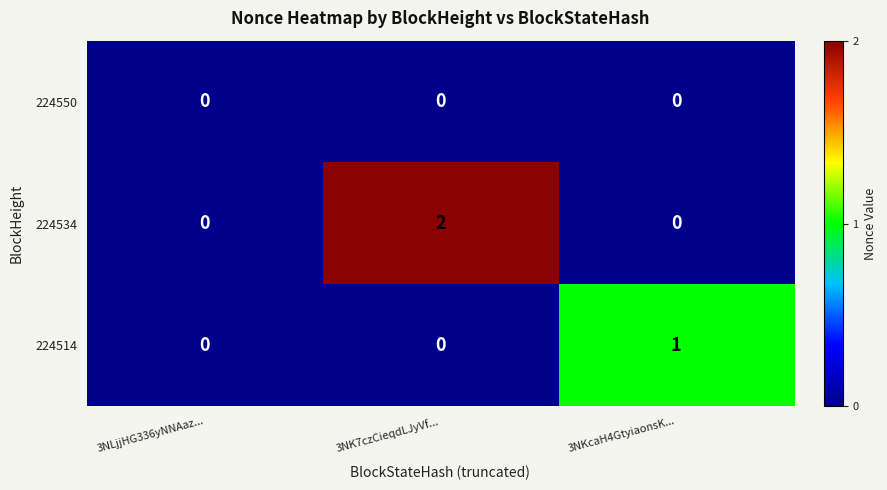

List the series in order of their peak value, lowest first.

224550, 224514, 224534